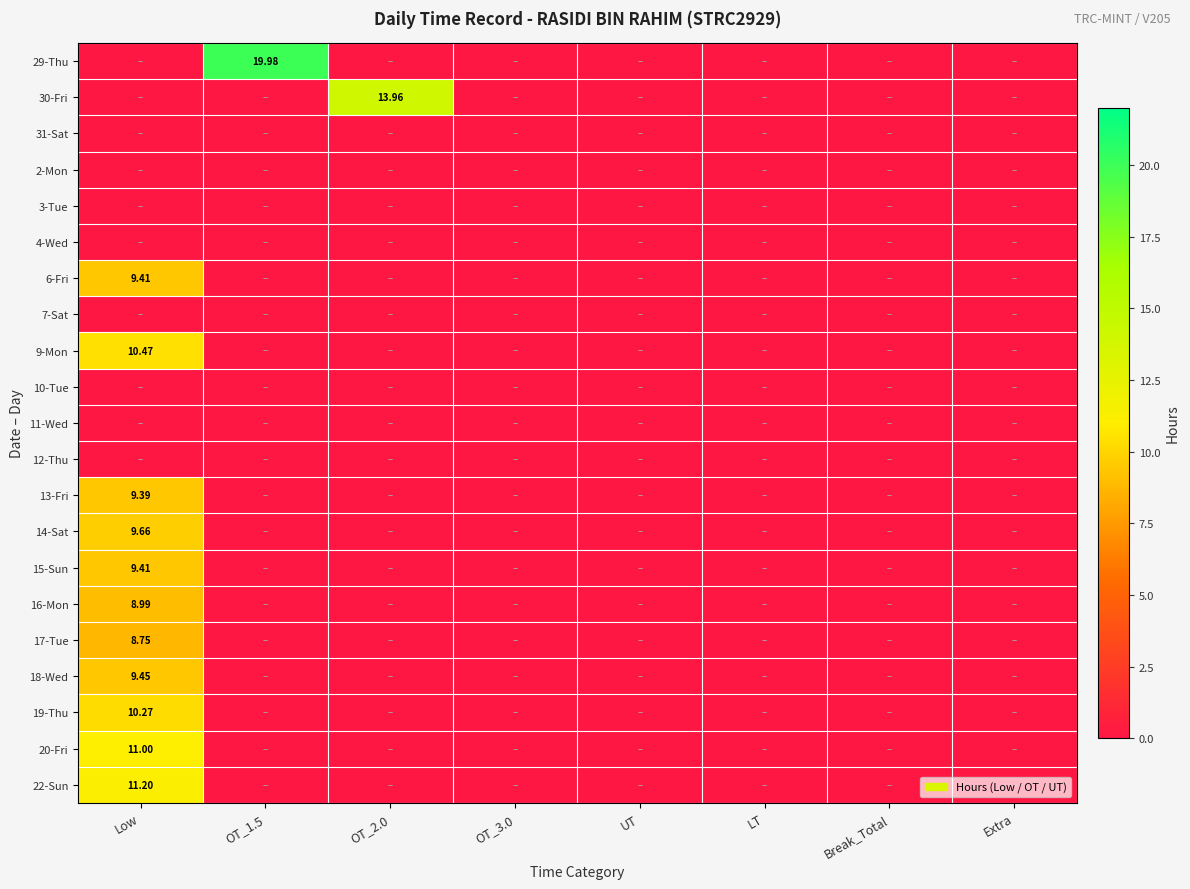

How many 17-Tue values are between 0 and 1?

7